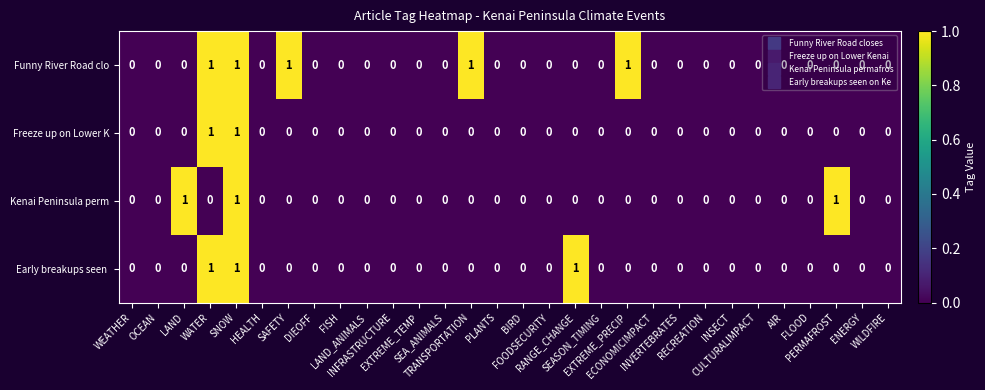

How many Kenai Peninsula perm values are between 0 and 1?

30